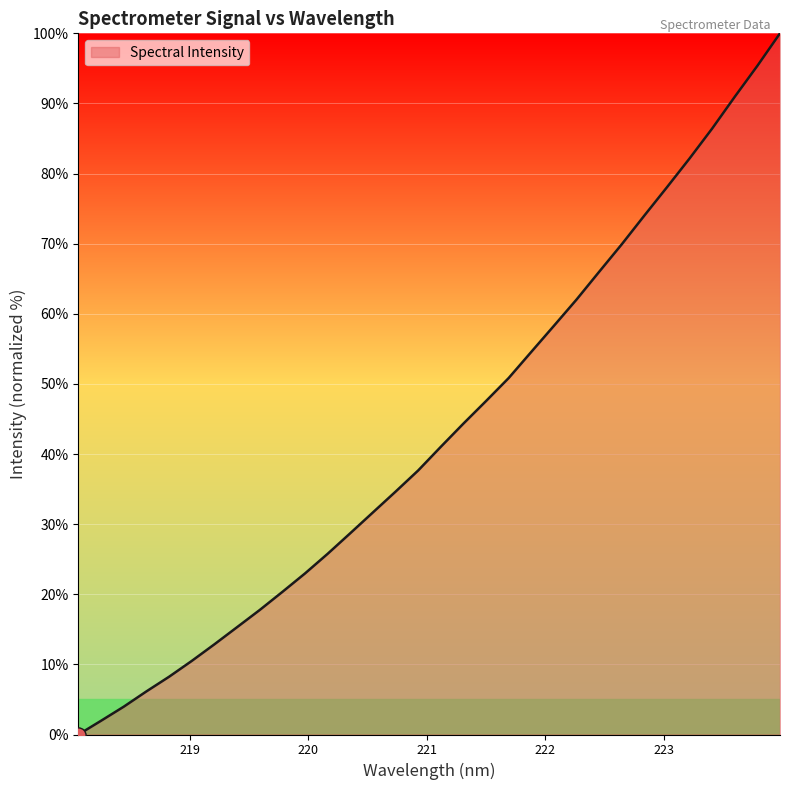

What is the difference between the maximum and minimum values?

100.0